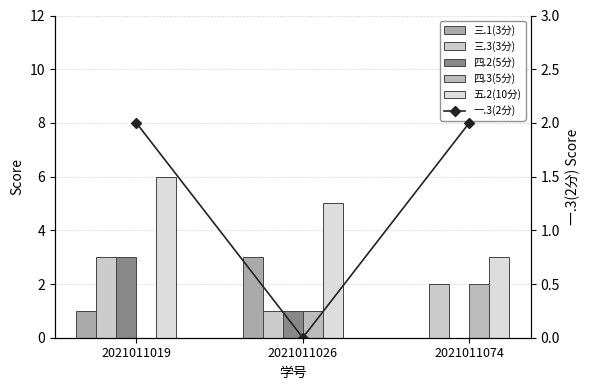

What is the sum of all 三.3(3分) values?

6